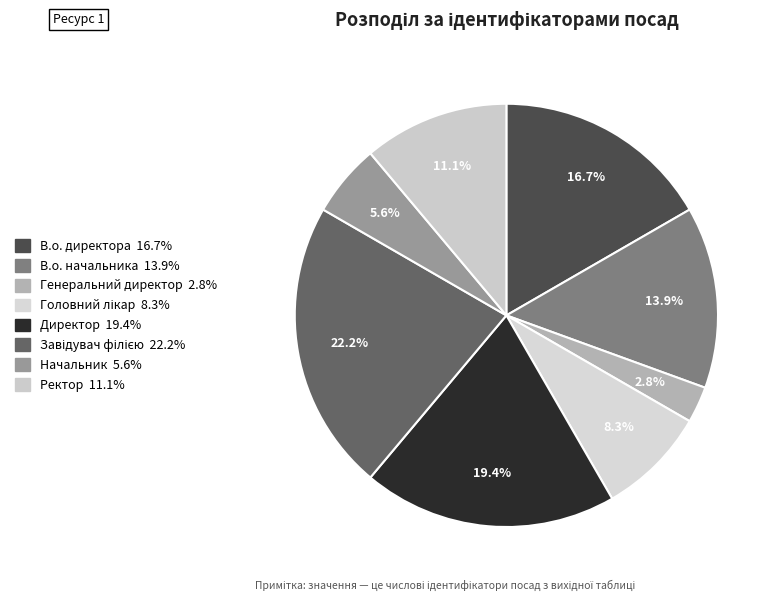

How many segments does this pie chart have?

8